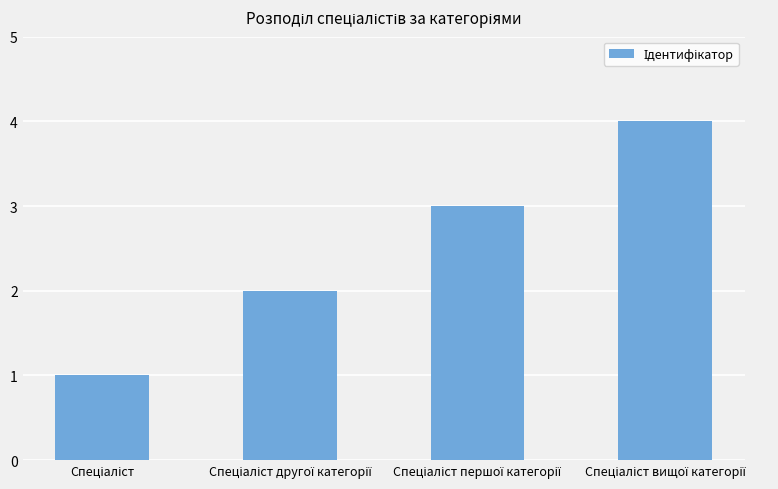

What is the difference between the maximum and second lowest values?

2